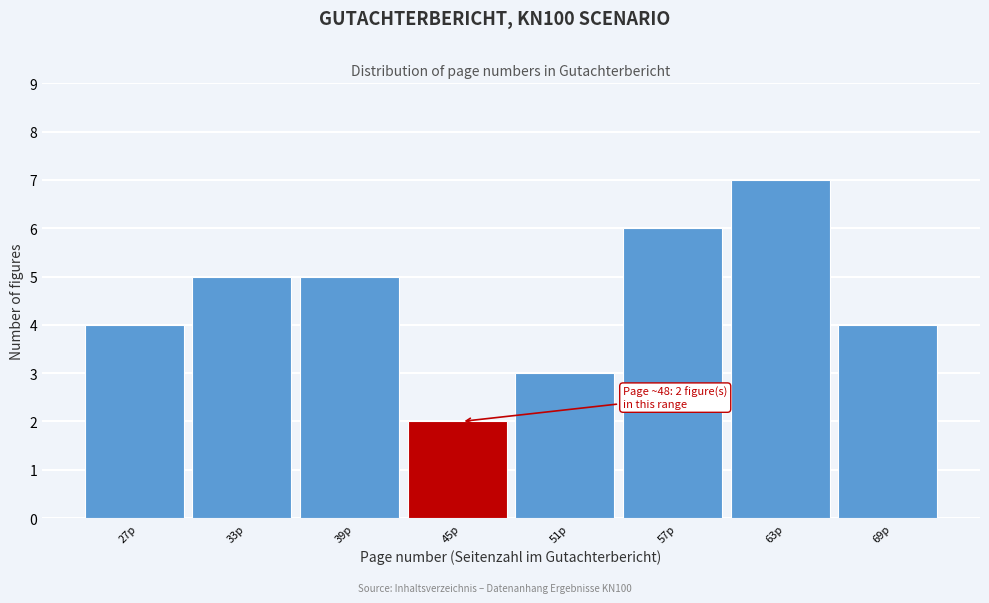

Reading left to right, list all the values displayed in this chart.

27p=4	33p=5	39p=5	45p=2	51p=3	57p=6	63p=7	69p=4